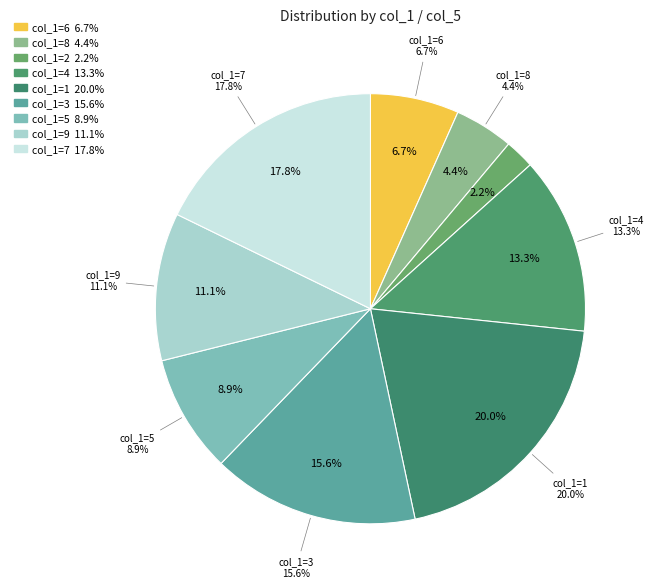

Is it true that 1 is 20% of the pie?

True